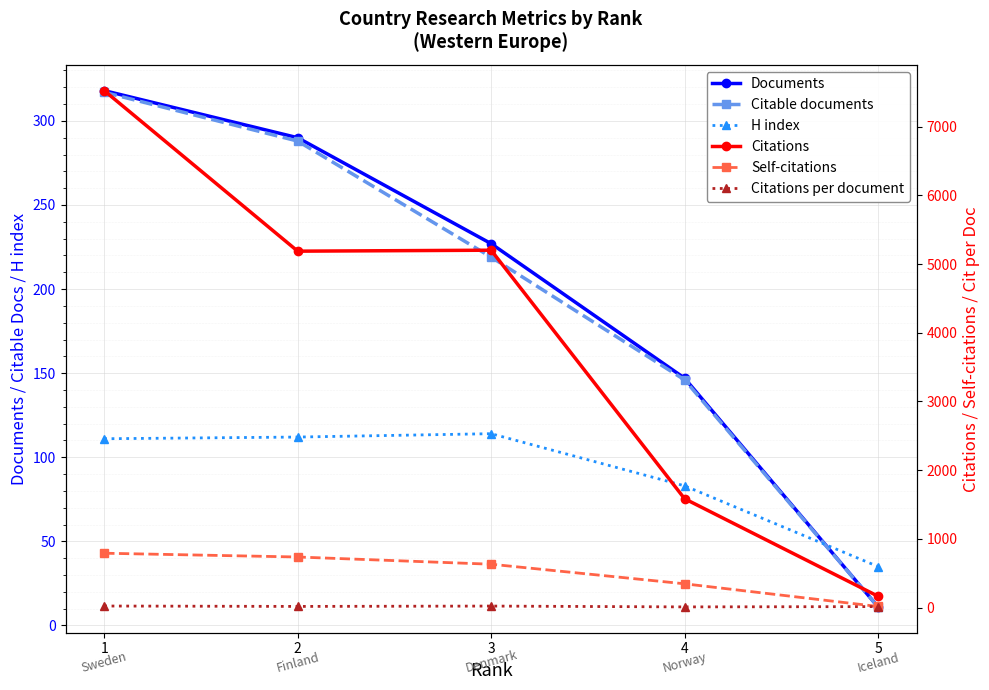

Reading right to left, list all the values displayed in this chart.

Documents: 5=11.0	4=147.0	3=227.0	2=290.0	1=318.0
Citable documents: 5=11.0	4=146.0	3=219.0	2=288.0	1=317.0
H index: 5=35.0	4=83.0	3=114.0	2=112.0	1=111.0
Citations: 5=166.0	4=1585.0	3=5201.0	2=5187.0	1=7523.0
Self-citations: 5=17.0	4=347.0	3=632.0	2=737.0	1=792.0
Citations per document: 5=15.1	4=10.8	3=22.9	2=17.9	1=23.7